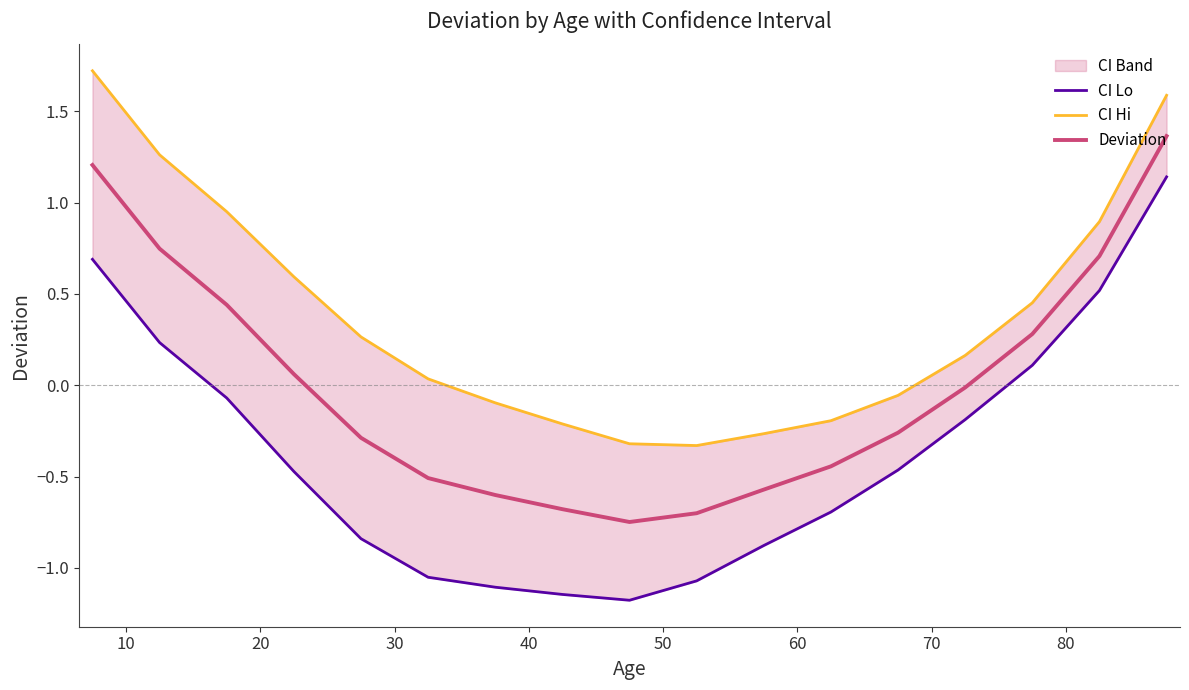

What is the value of the Deviation point at the 8th from the left?

-0.7